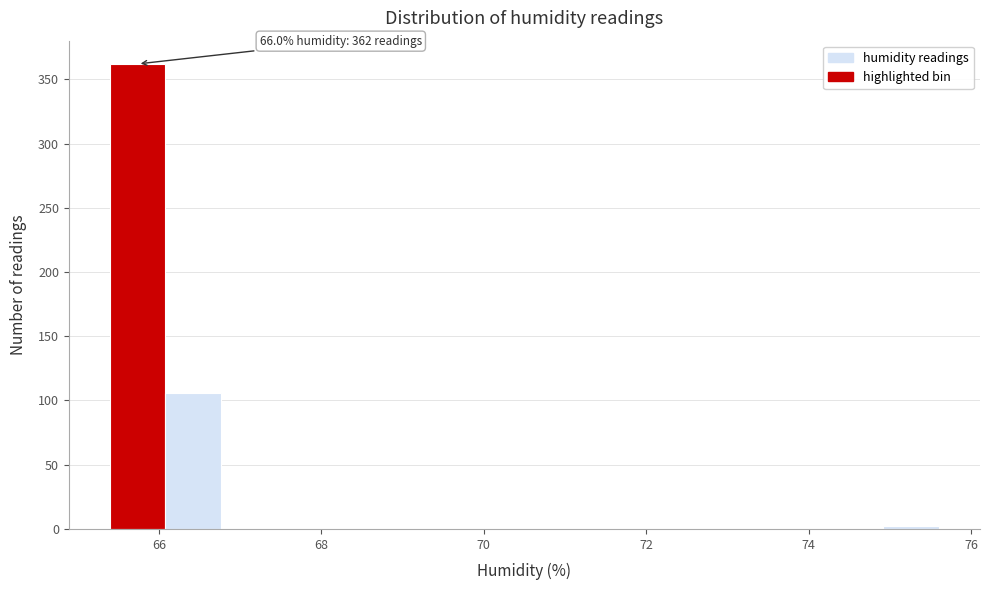

Read against the x-axis, roughly where is the centre of the tallest bar?

65.8